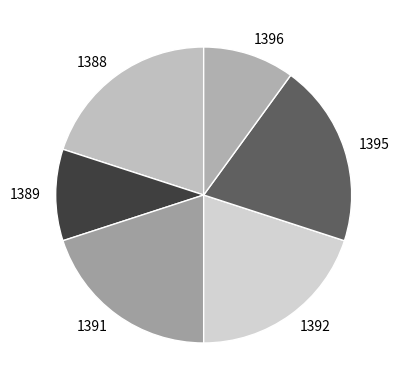

Is the sum of 1396 and 1392 greater than half?

No